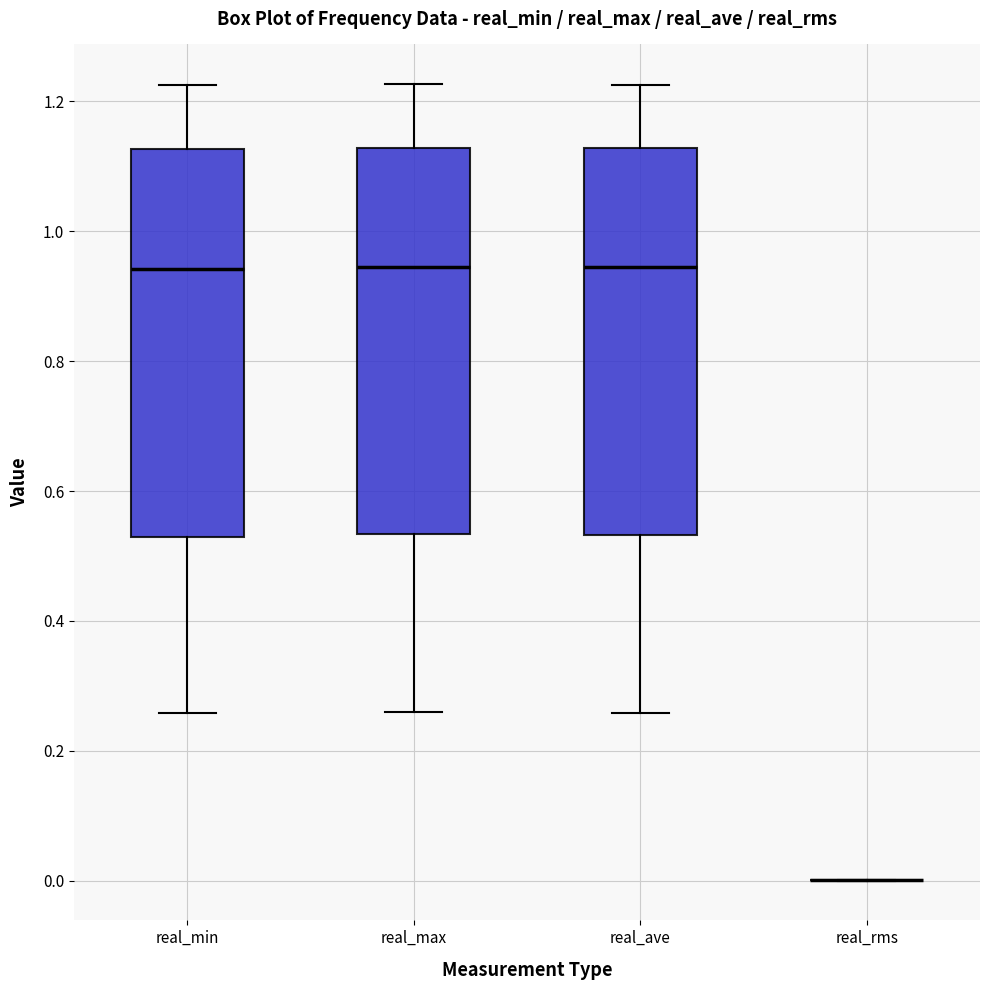

Reading left to right, transcribe this box plot: for each box, give where its median line is, the range the box spans, and where its two whiskers end, as read against the y-axis. The values are not printed on the chart, so give them approximately, as read against the axis.

real_min: median 0.94, box 0.52 to 1.12, whiskers 0.26 to 1.22
real_max: median 0.94, box 0.54 to 1.12, whiskers 0.26 to 1.22
real_ave: median 0.94, box 0.54 to 1.12, whiskers 0.26 to 1.22
real_rms: box collapsed to a line at 0.00, whiskers 0.00 to 0.00